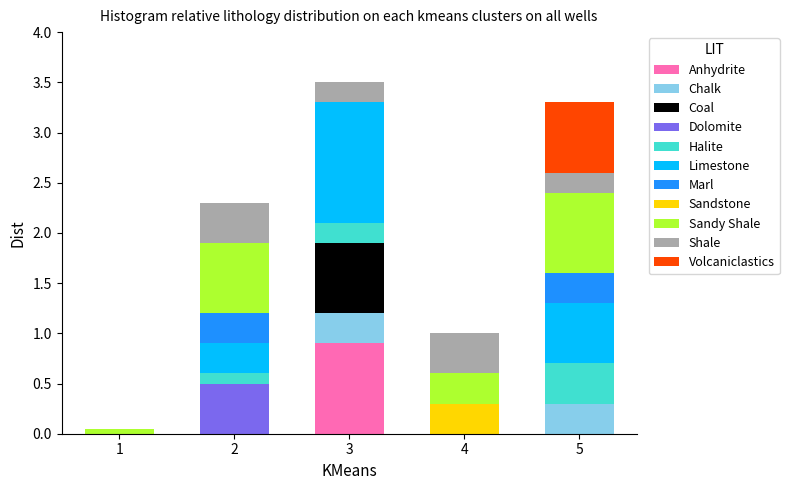

At which label does Anhydrite reach its peak?

3